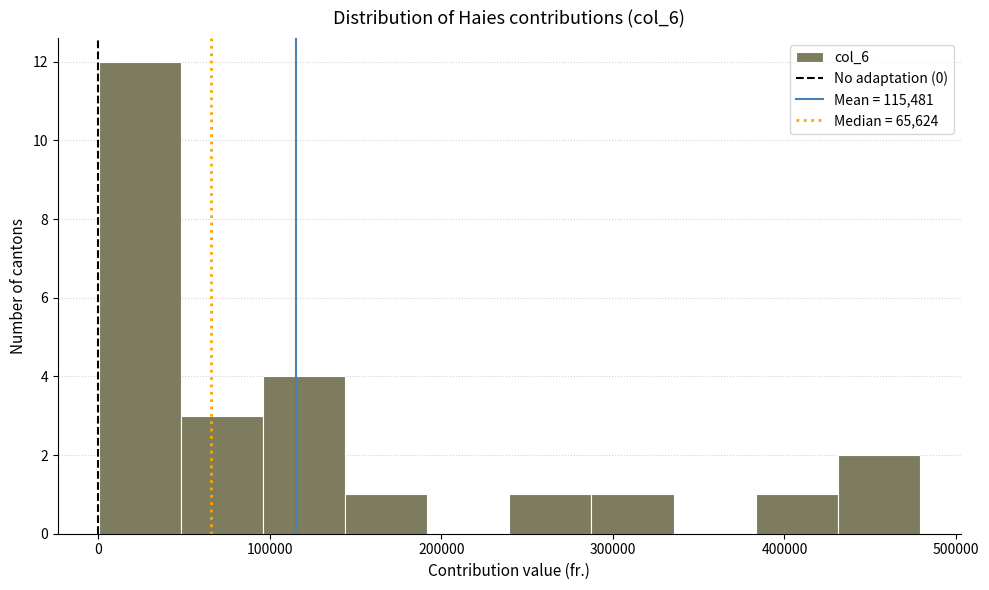

Reading left to right, transcribe this chart: for each bar, give the range it covers on the x-axis and its height. Neither the bar edges nor the heights are printed on the chart, so give them approximately, as read against the axes.

0 to 50000: 12
50000 to 100000: 3
100000 to 140000: 4
140000 to 190000: 1
190000 to 240000: 0
240000 to 290000: 1
290000 to 340000: 1
340000 to 380000: 0
380000 to 430000: 1
430000 to 480000: 2